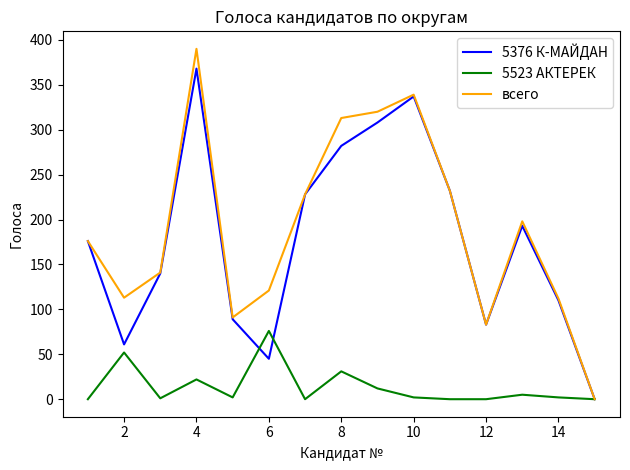

Rank the series by their maximum value, from highest to lowest.

всего, 5376 К-МАЙДАН, 5523 АКТЕРЕК